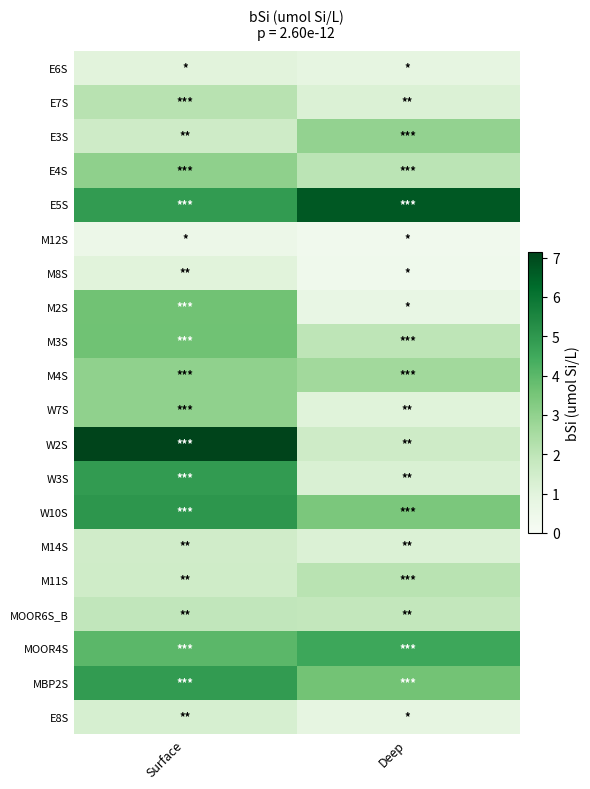

Which label corresponds to the smallest value in the chart?

Deep